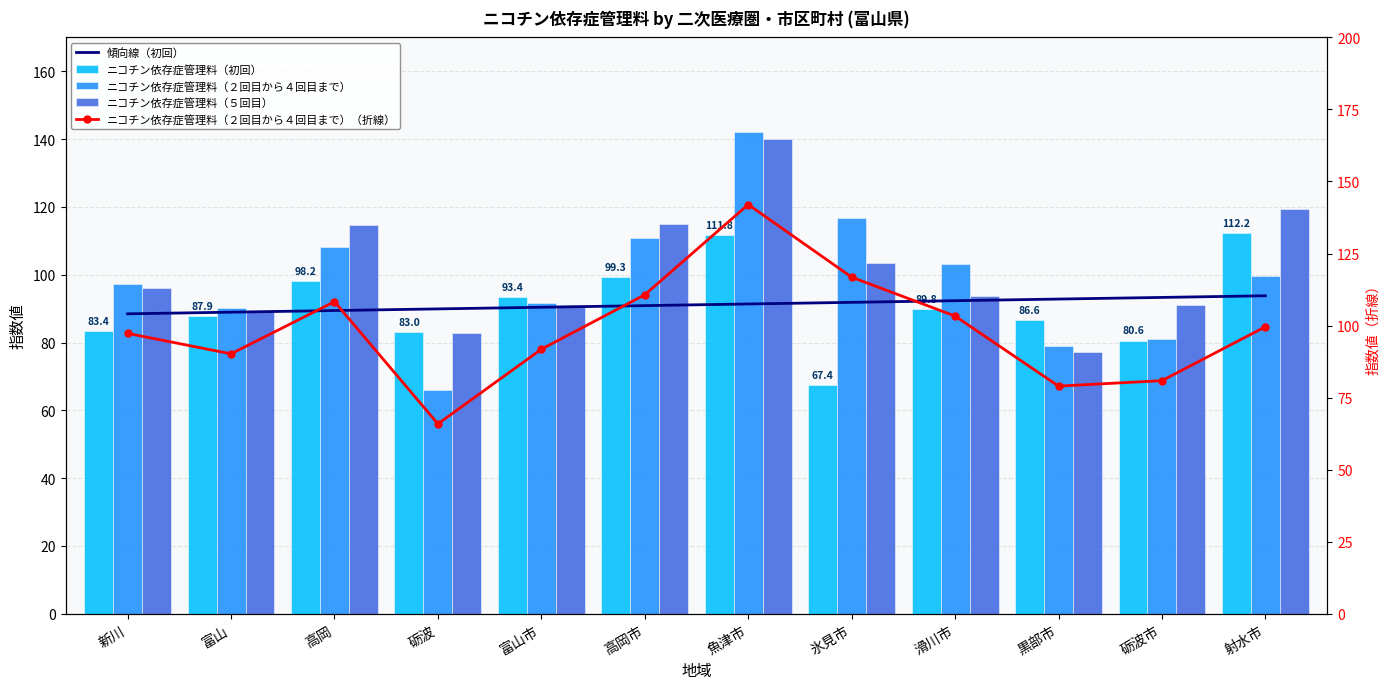

How many values in the ニコチン依存症管理料（２回目から４回目まで） series exceed 99?

6